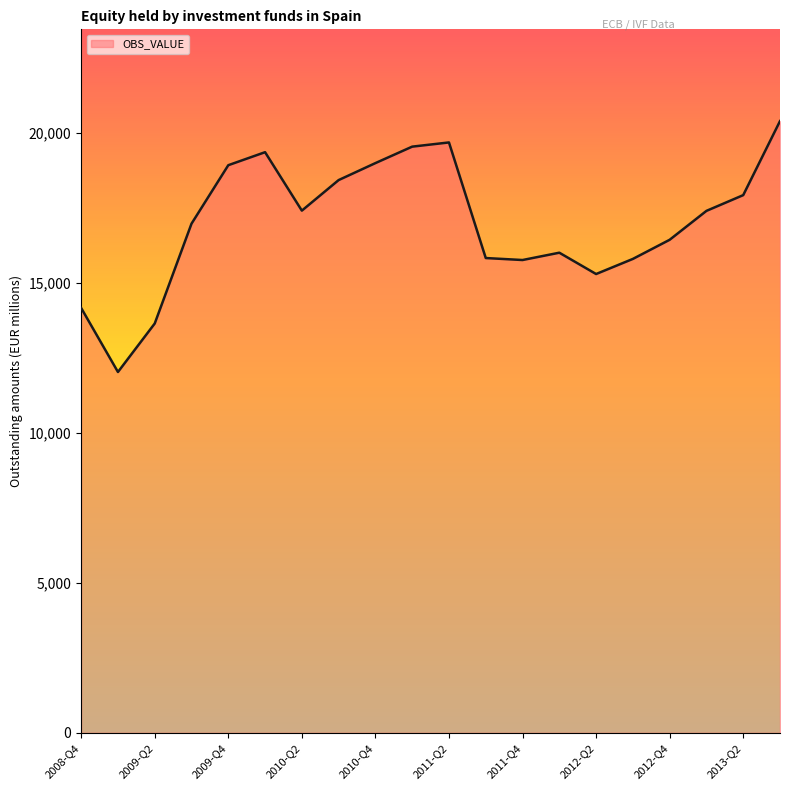

What is the difference between the maximum and minimum values?

8367